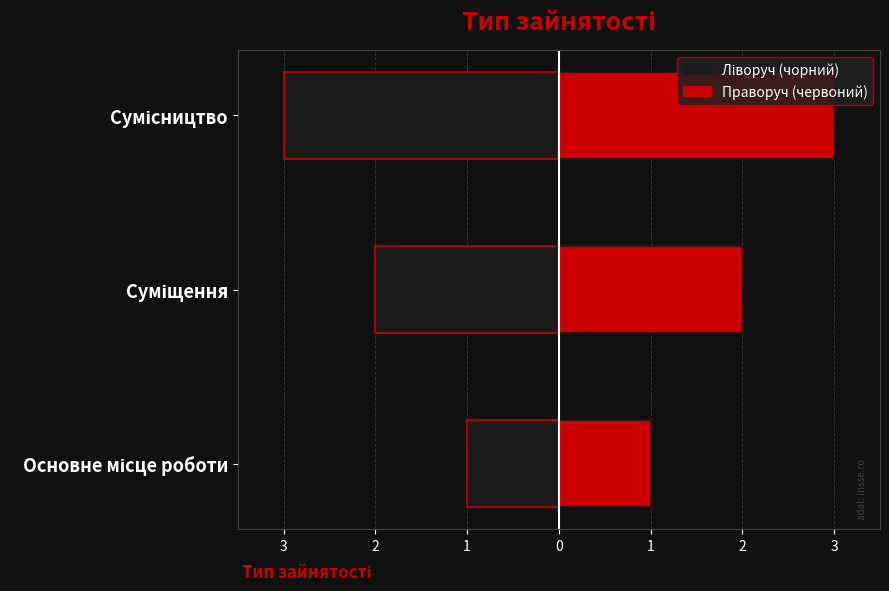

What is the sum of all Праворуч (червоний) values?

6